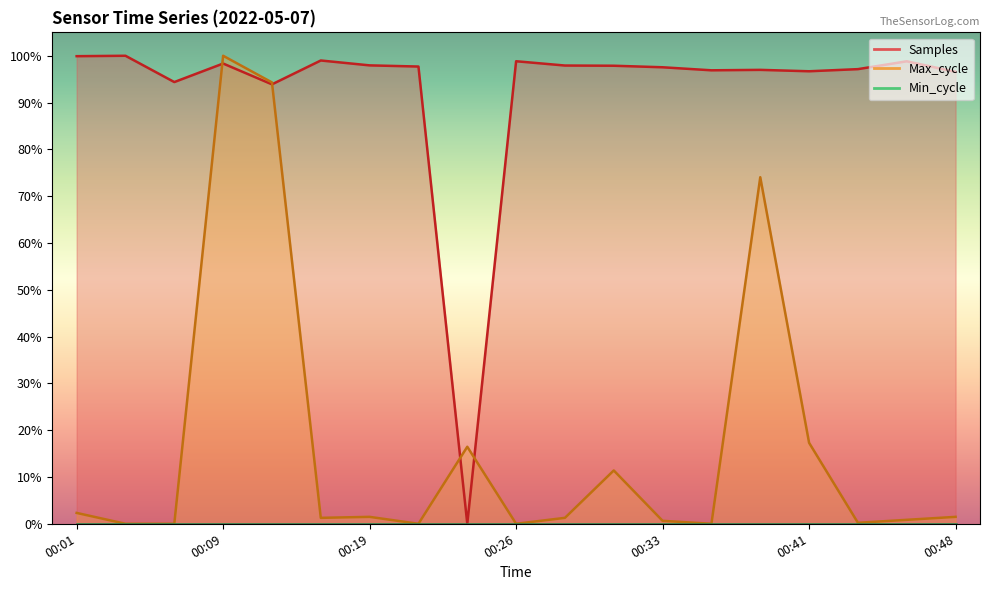

How many lines are shown in the chart?

2